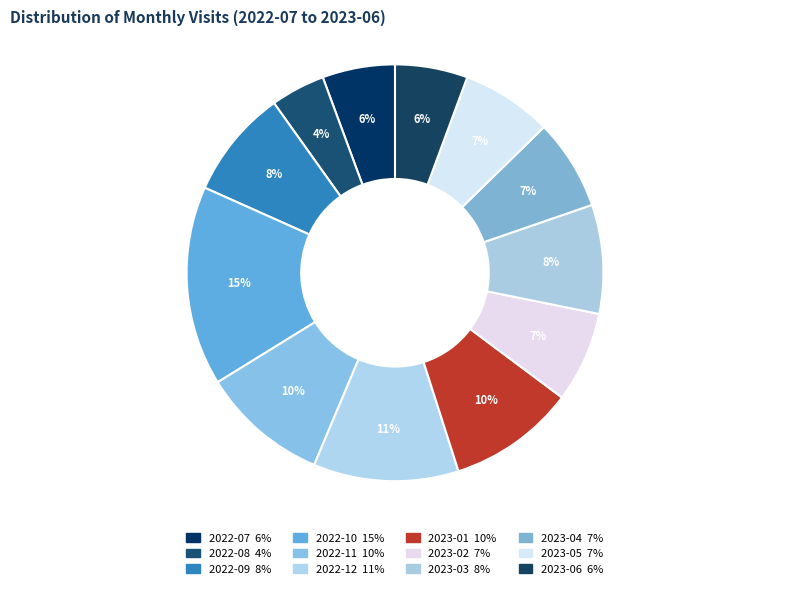

What is the largest slice in the pie chart?

2022-10